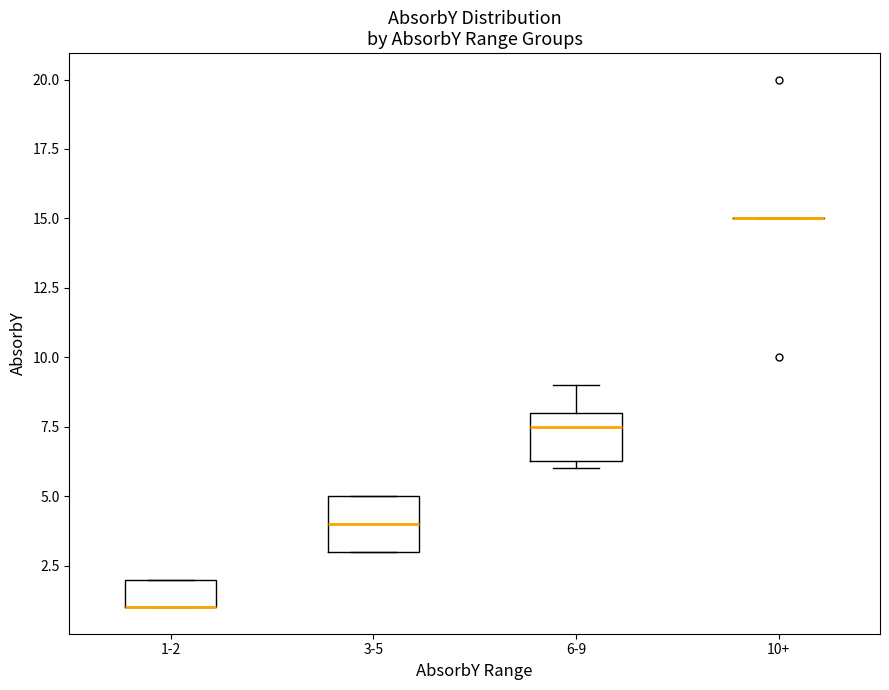

Reading left to right, transcribe this box plot: for each box, give where its median line is, the range the box spans, and where its two whiskers end, as read against the y-axis. The values are not printed on the chart, so give them approximately, as read against the axis.

1-2: median 1.0 (drawn on the box's lower edge), box 1.0 to 2.0, whiskers 1.0 to 2.0
3-5: median 4.0, box 3.0 to 5.0, whiskers 3.0 to 5.0
6-9: median 7.5, box 6.5 to 8.0, whiskers 6.0 to 9.0
10+: box collapsed to a line at 15.0, whiskers 15.0 to 15.0